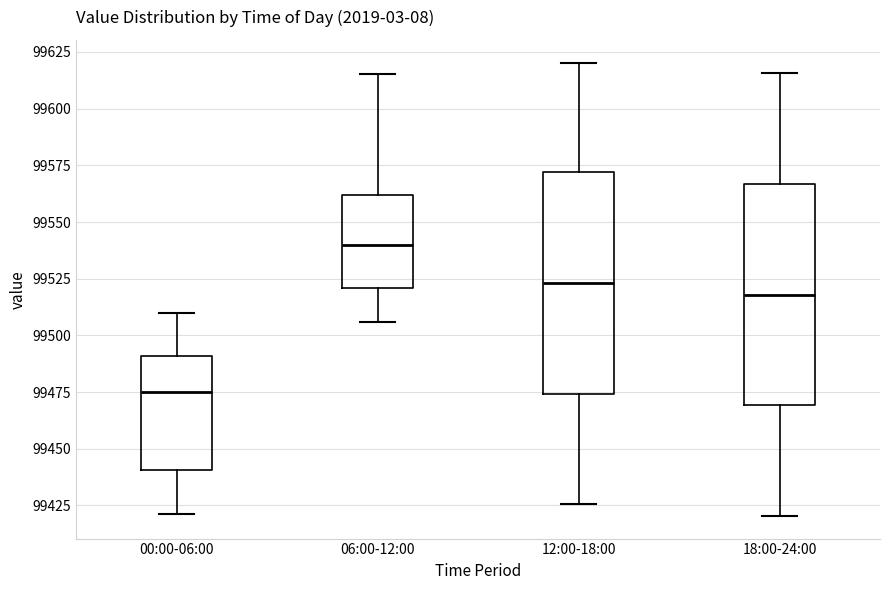

Reading left to right, transcribe this box plot: for each box, give where its median line is, the range the box spans, and where its two whiskers end, as read against the y-axis. The values are not printed on the chart, so give them approximately, as read against the axis.

00:00-06:00: median 99475, box 99440 to 99490, whiskers 99420 to 99510
06:00-12:00: median 99540, box 99520 to 99560, whiskers 99505 to 99615
12:00-18:00: median 99525, box 99475 to 99570, whiskers 99425 to 99620
18:00-24:00: median 99520, box 99470 to 99565, whiskers 99420 to 99615